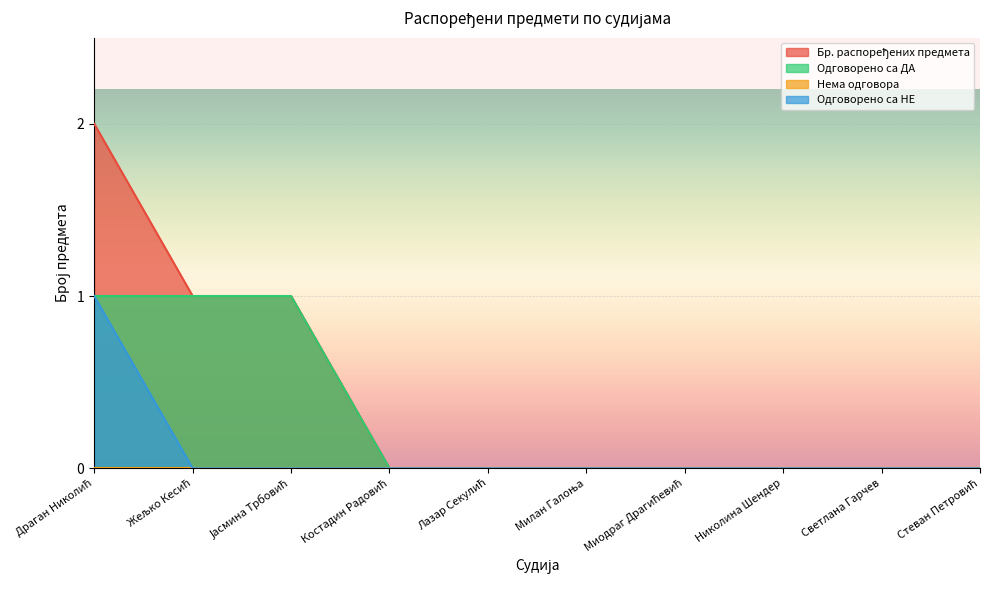

Rank the series by their average value, from highest to lowest.

Бр. распоређених предмета, Одговорено са ДА, Одговорено са НЕ